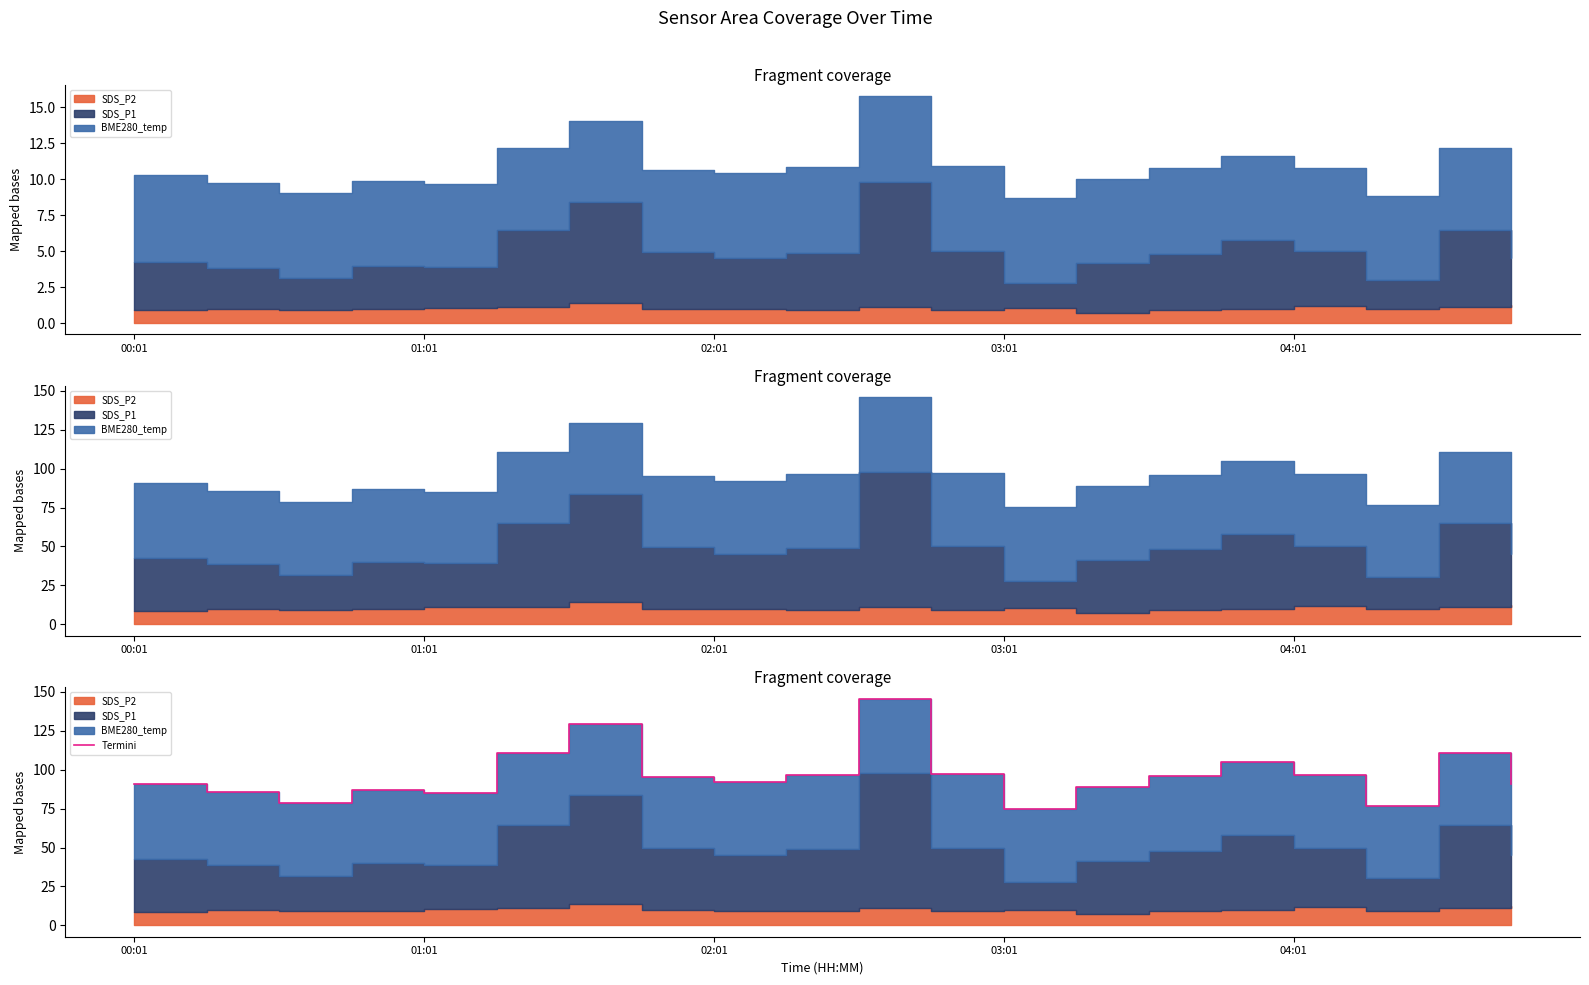

The value at 18 is 45.0. True or false?

False